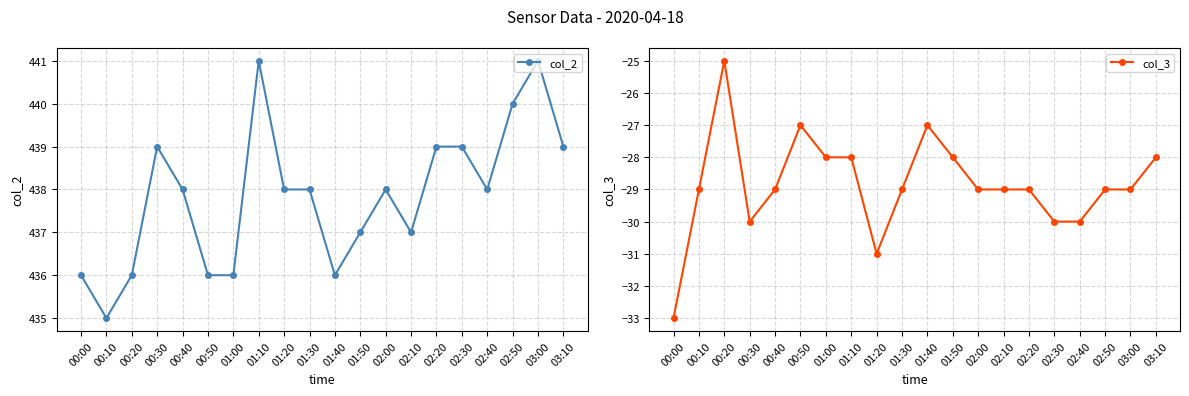

List the labels in order of col_2 value, largest first.

01:10, 03:00, 02:50, 00:30, 02:20, 02:30, 03:10, 00:40, 01:20, 01:30, 02:00, 02:40, 01:50, 02:10, 00:00, 00:20, 00:50, 01:00, 01:40, 00:10